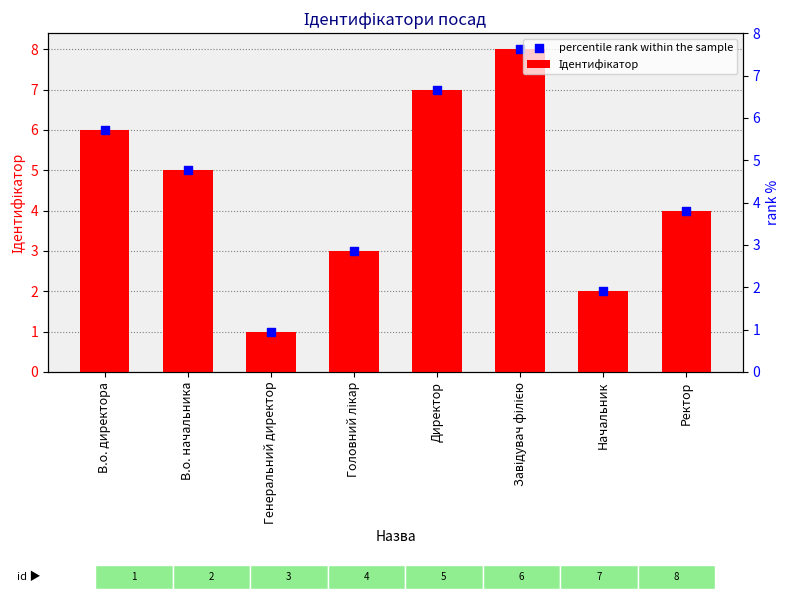

What is the total value across all series at Начальник?

4